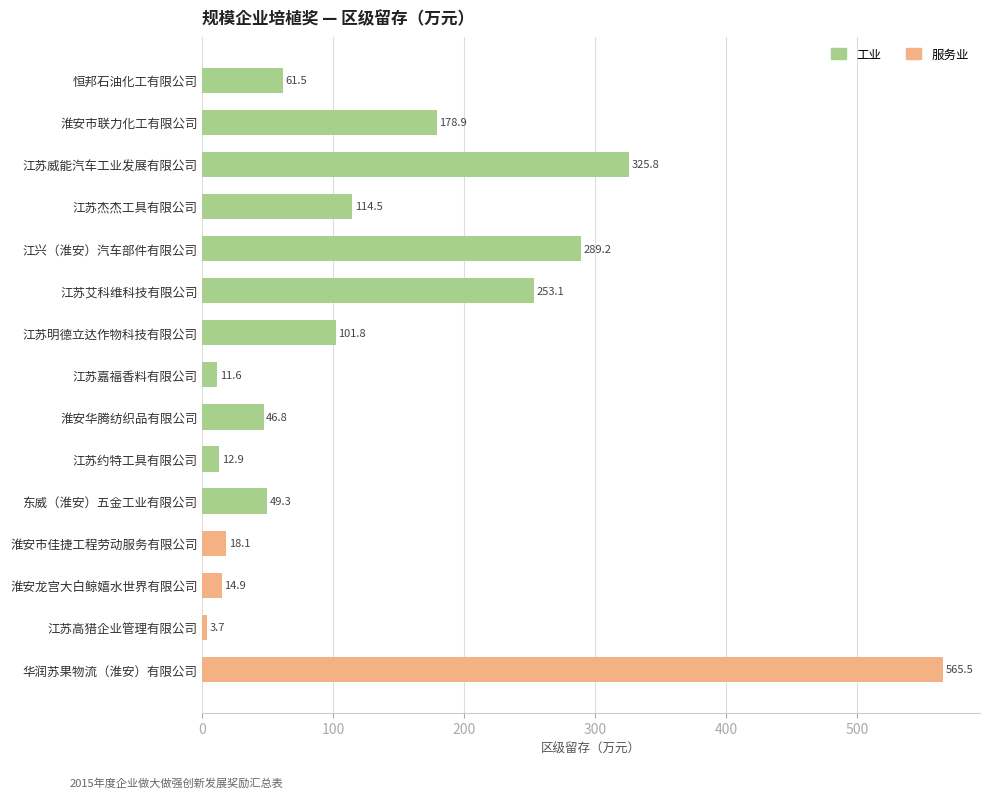

What is the sum of the values at 江兴（淮安）汽车部件有限公司 and 淮安市佳捷工程劳动服务有限公司?

307.3